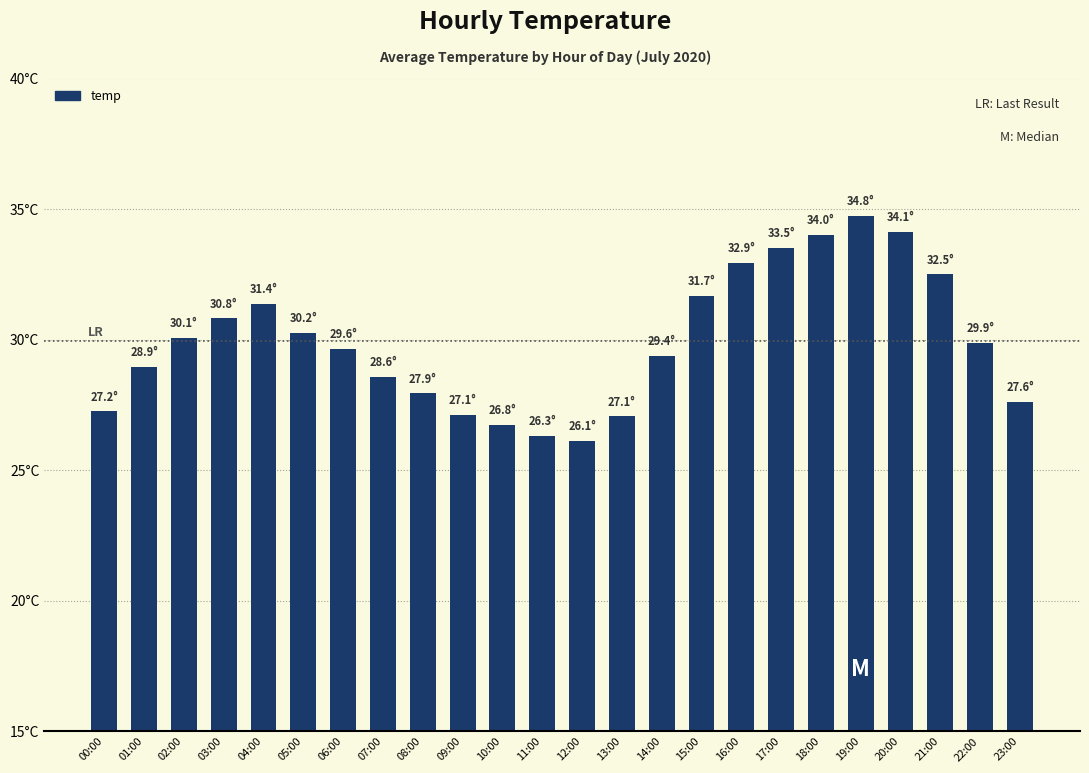

Does the chart contain any negative values?

No